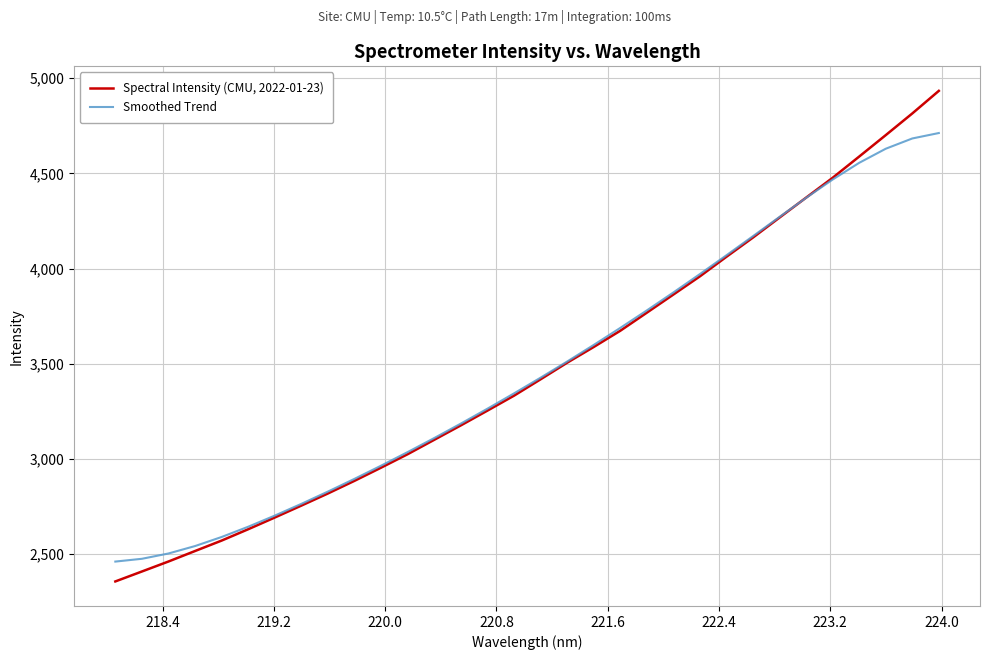

What is the maximum value shown in the chart?

4933.5